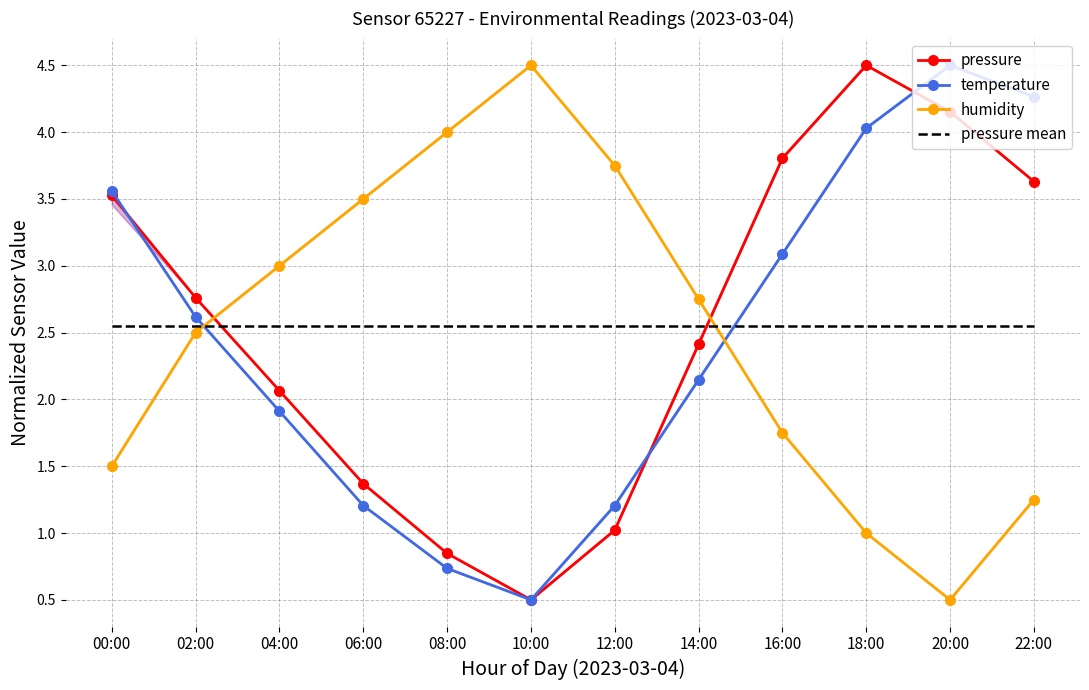

Rank the series by their maximum value, from lowest to highest.

pressure mean, pressure, temperature, humidity